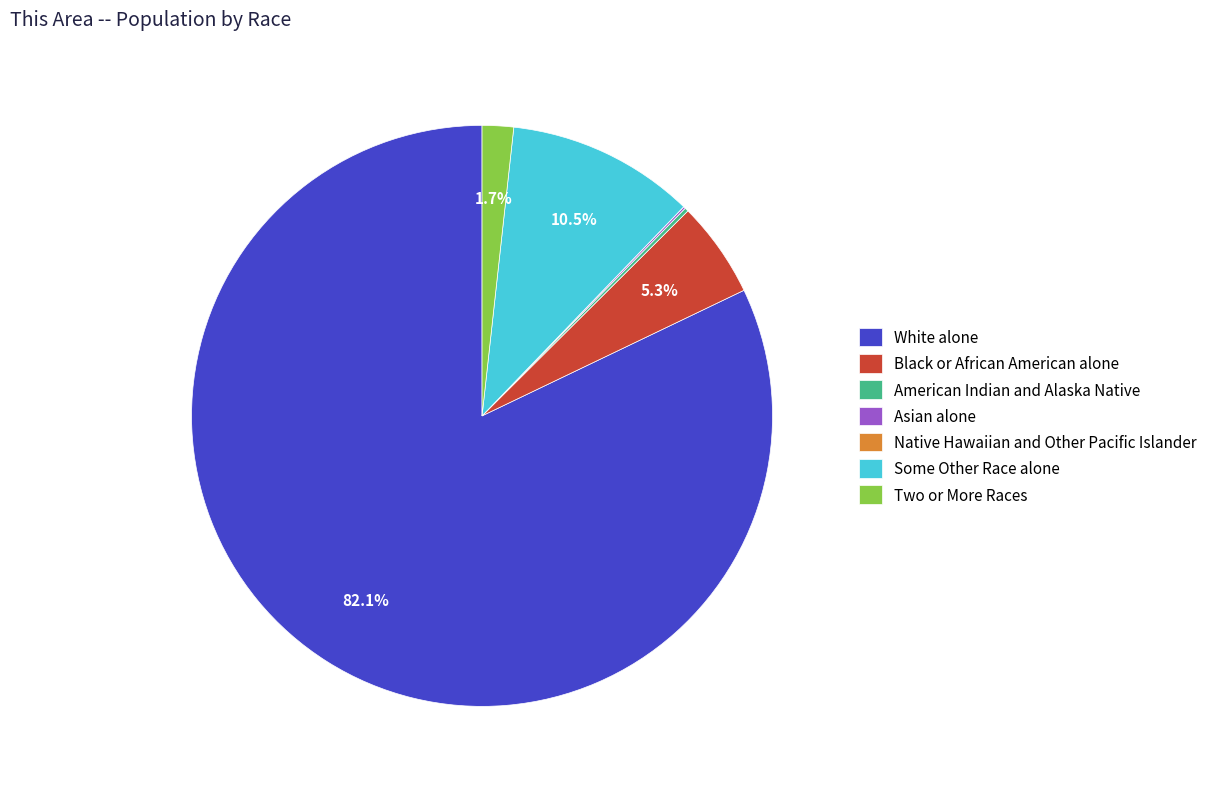

Which category has the biggest portion of the pie?

White alone